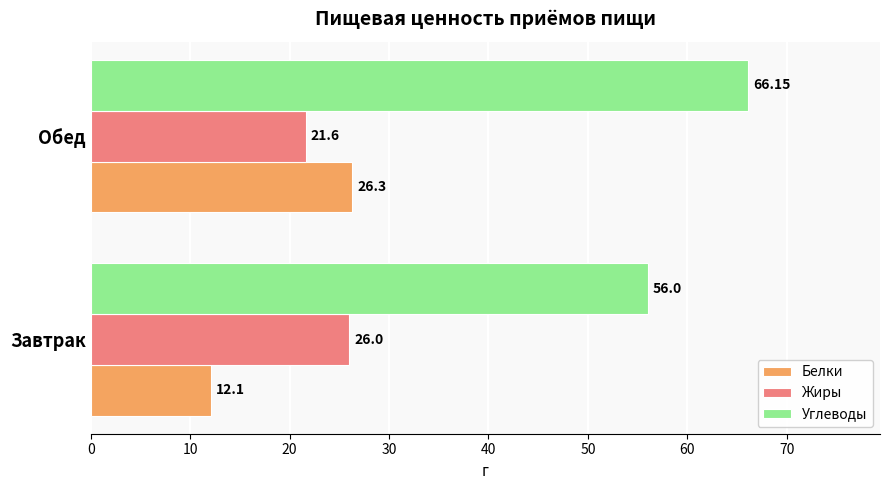

Rank the series by their maximum value, from lowest to highest.

Жиры, Белки, Углеводы